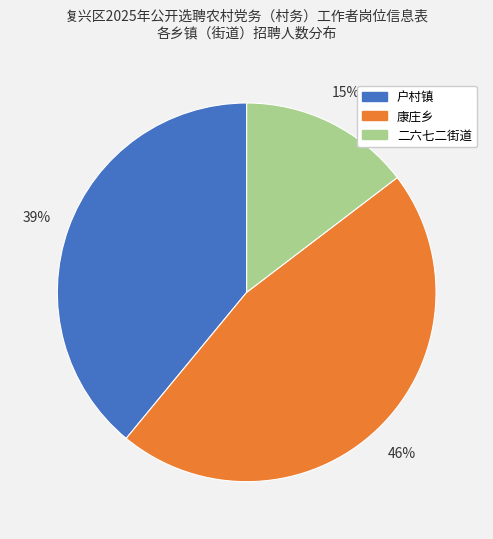

Rank the categories by value from highest to lowest.

康庄乡, 户村镇, 二六七二街道